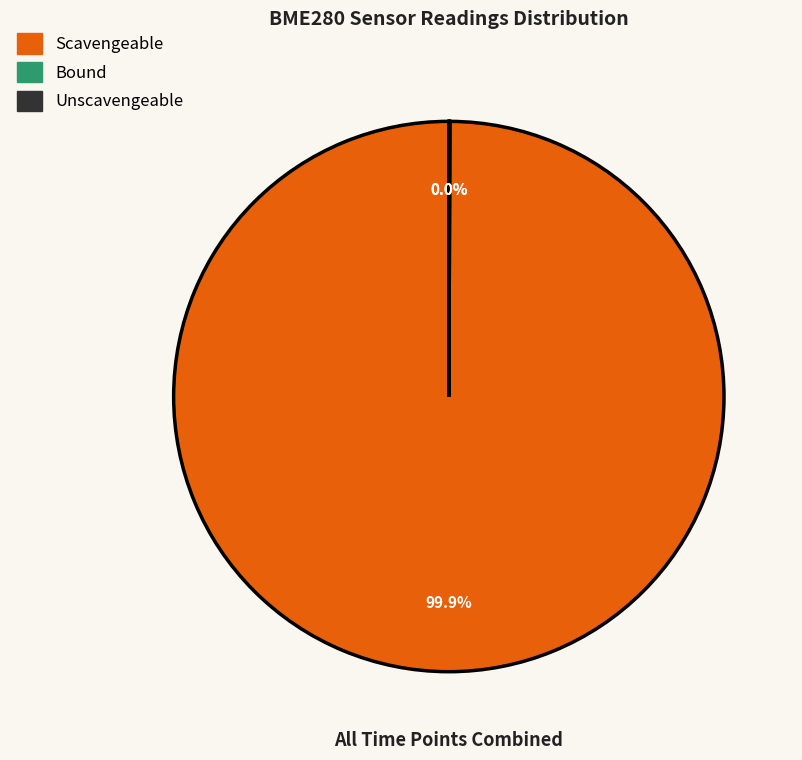

Does any single category account for the majority?

Yes